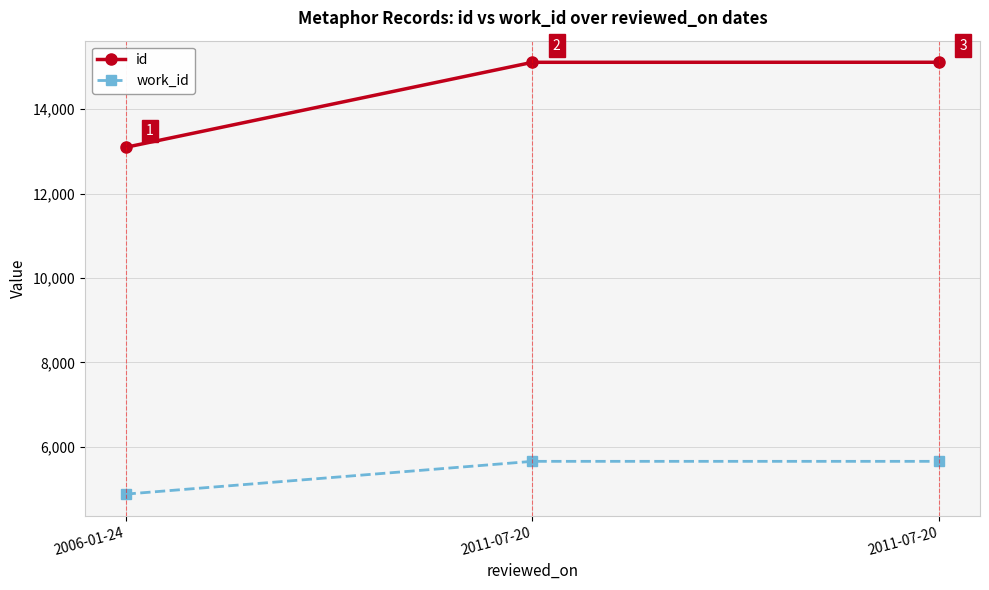

What is the minimum value shown in the chart?

4881